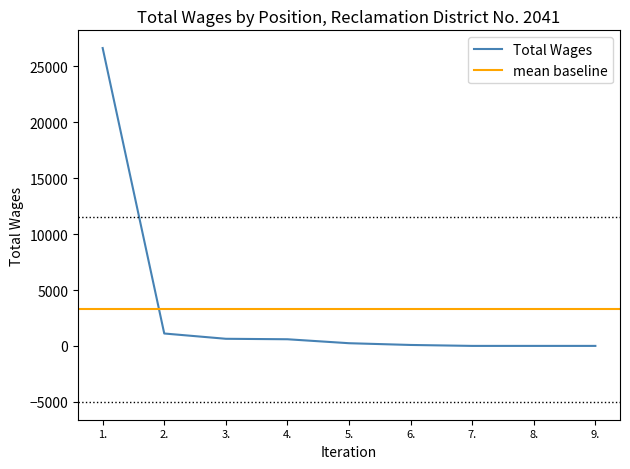

How many distinct data groups are displayed?

1